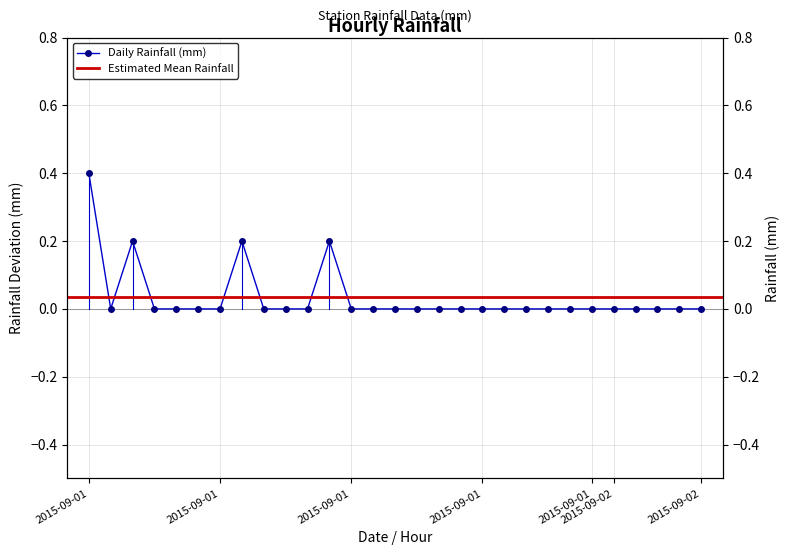

How many values are above zero?

4